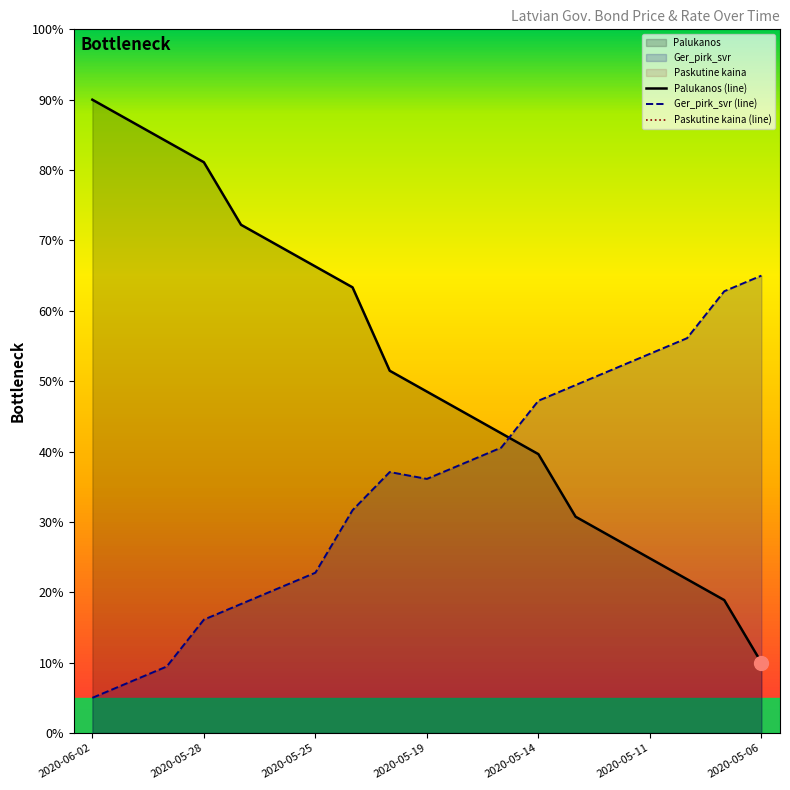

How many interior local peaks does the Ger_pirk_svr series have?

1